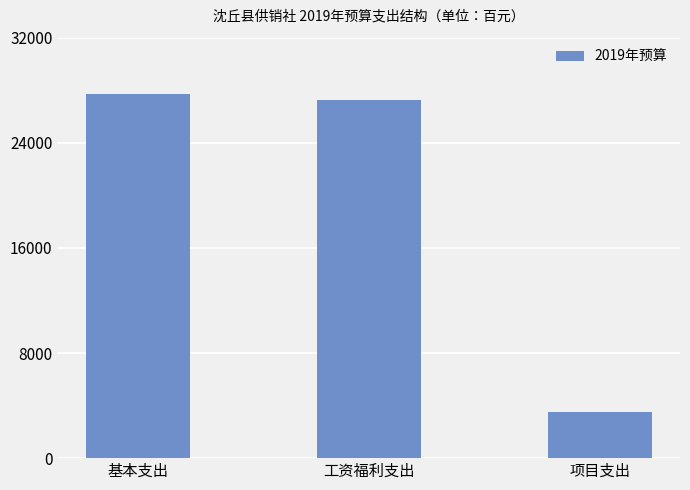

Are the bars horizontal?

No